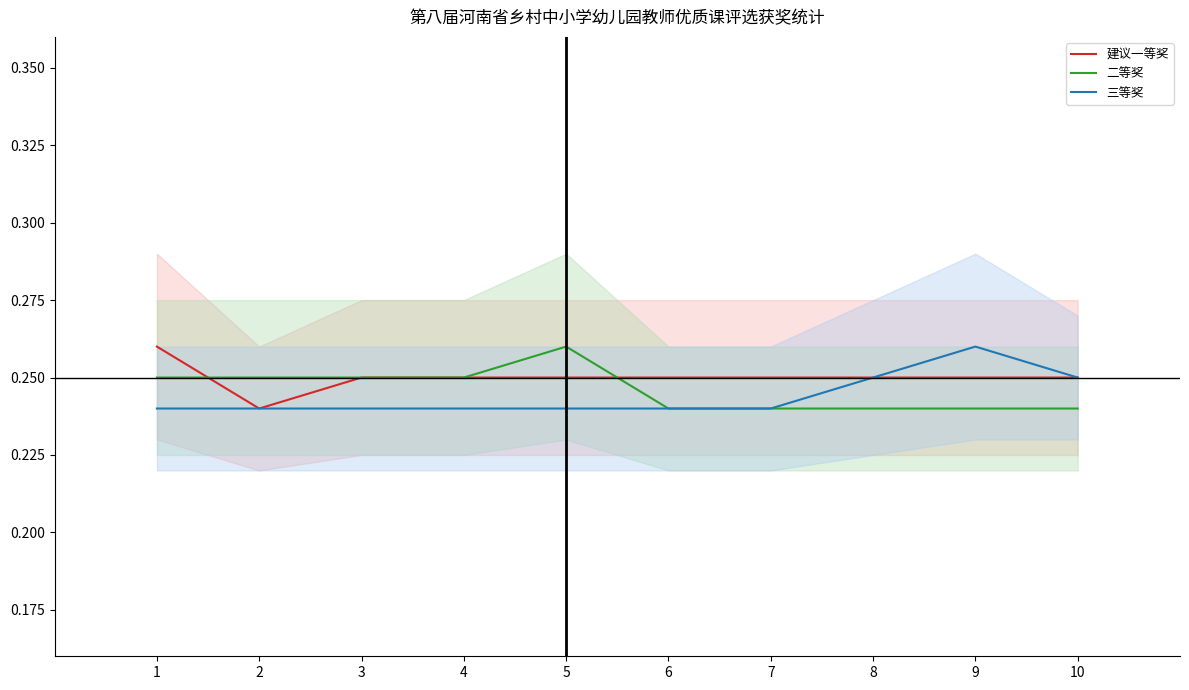

Reading left to right, extract all data points from this chart.

建议一等奖: 1=0.3	2=0.2	3=0.2	4=0.2	5=0.2	6=0.2	7=0.2	8=0.2	9=0.2	10=0.2
二等奖: 1=0.2	2=0.2	3=0.2	4=0.2	5=0.3	6=0.2	7=0.2	8=0.2	9=0.2	10=0.2
三等奖: 1=0.2	2=0.2	3=0.2	4=0.2	5=0.2	6=0.2	7=0.2	8=0.2	9=0.3	10=0.2